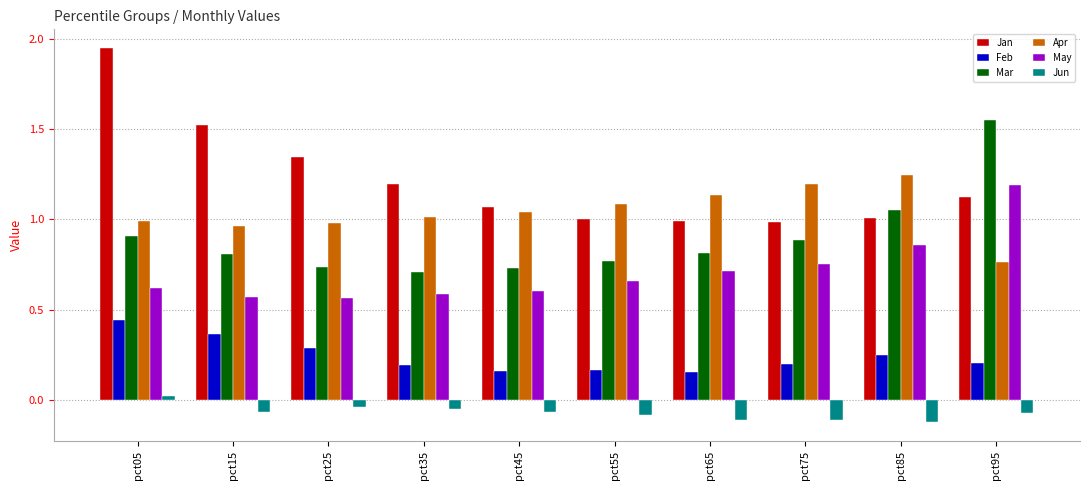

How many distinct data groups are displayed?

6